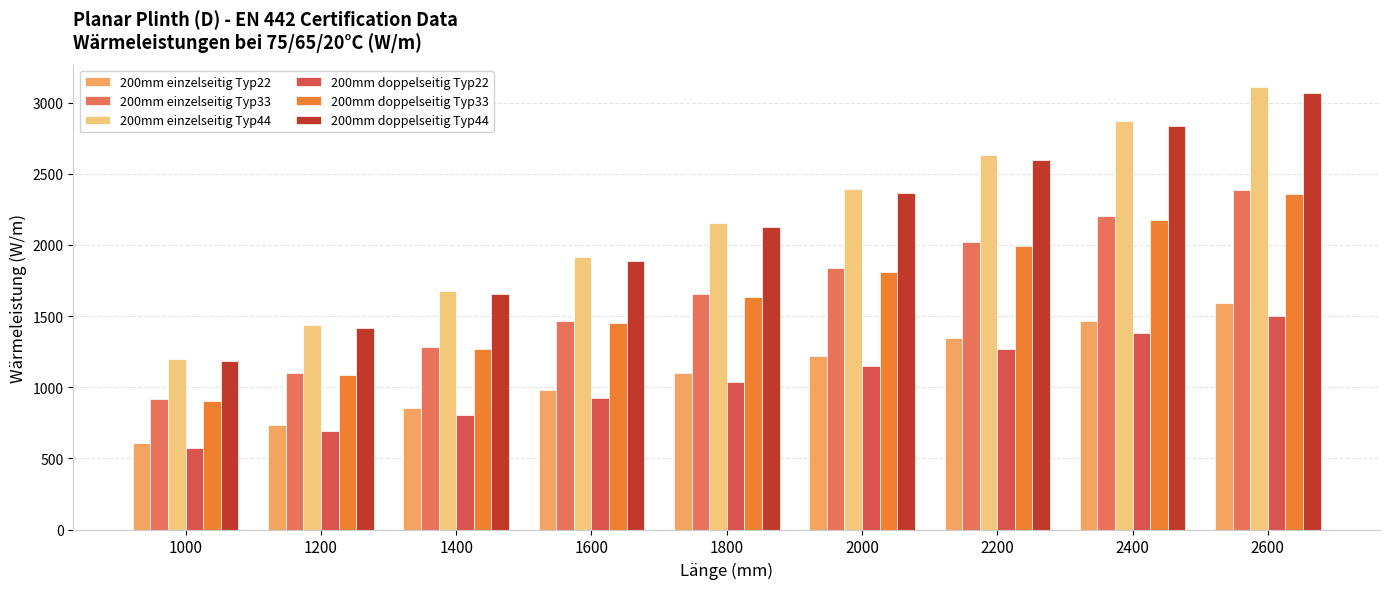

What are all the series names shown in the legend?

200mm einzelseitig Typ22, 200mm einzelseitig Typ33, 200mm einzelseitig Typ44, 200mm doppelseitig Typ22, 200mm doppelseitig Typ33, 200mm doppelseitig Typ44